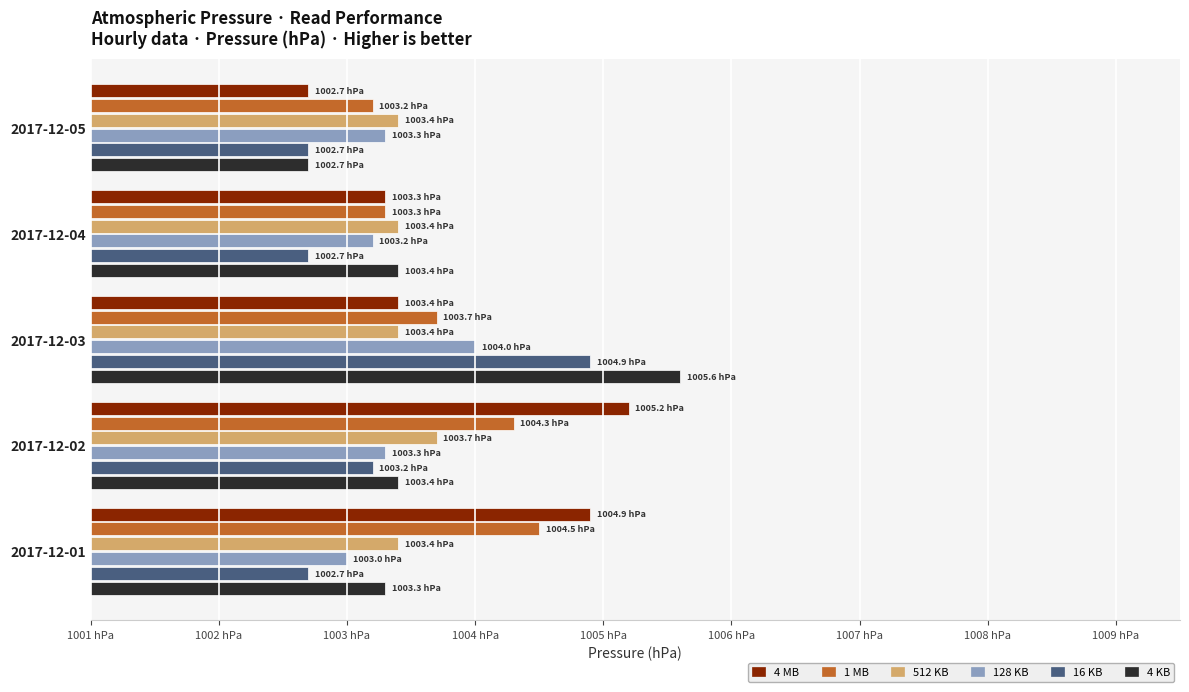

What position from the left is 1005 hPa?

5